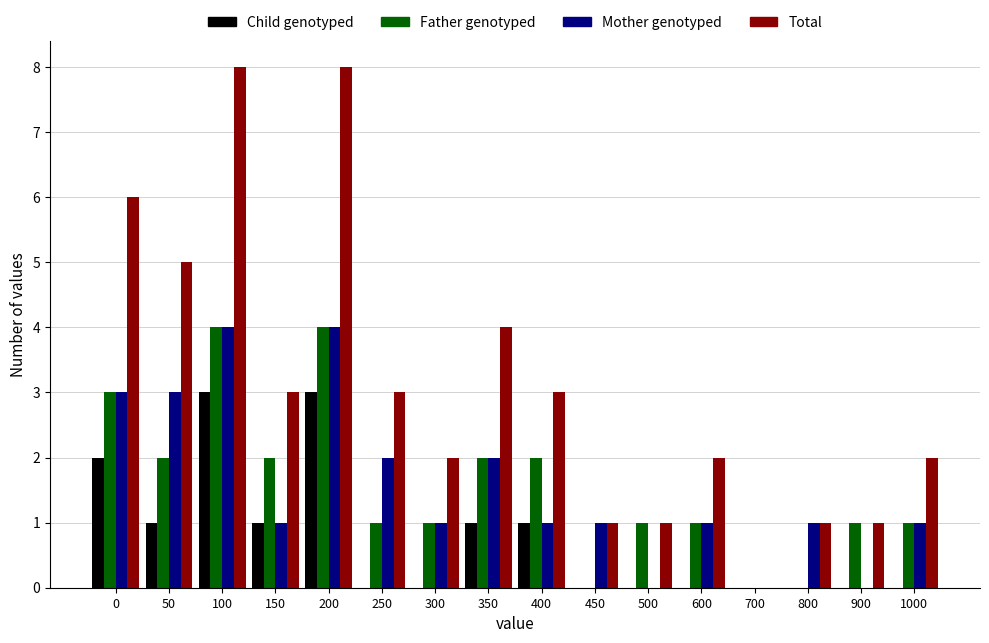

What is the spread (max minus min) of values at 600?

2